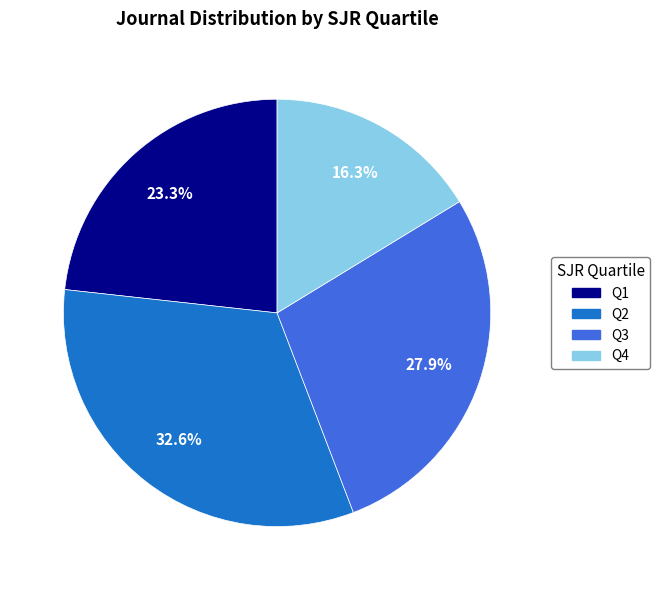

To the nearest percent, what is the average slice percentage?

25%